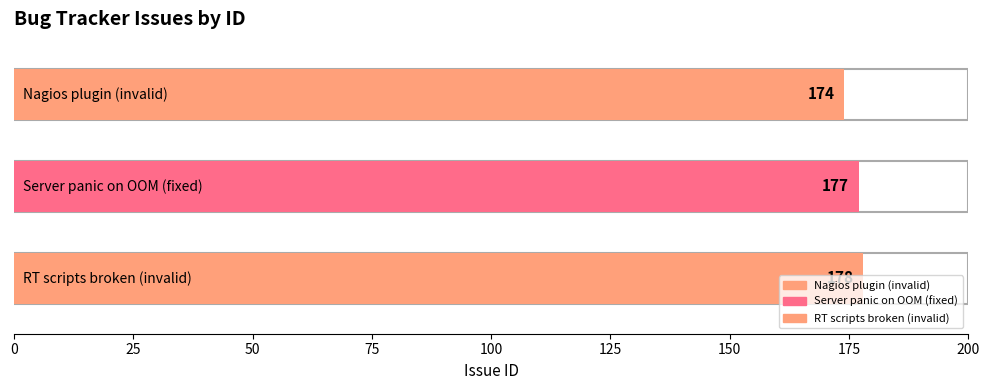

At which label does the data first exceed 177?

RT scripts broken (invalid)